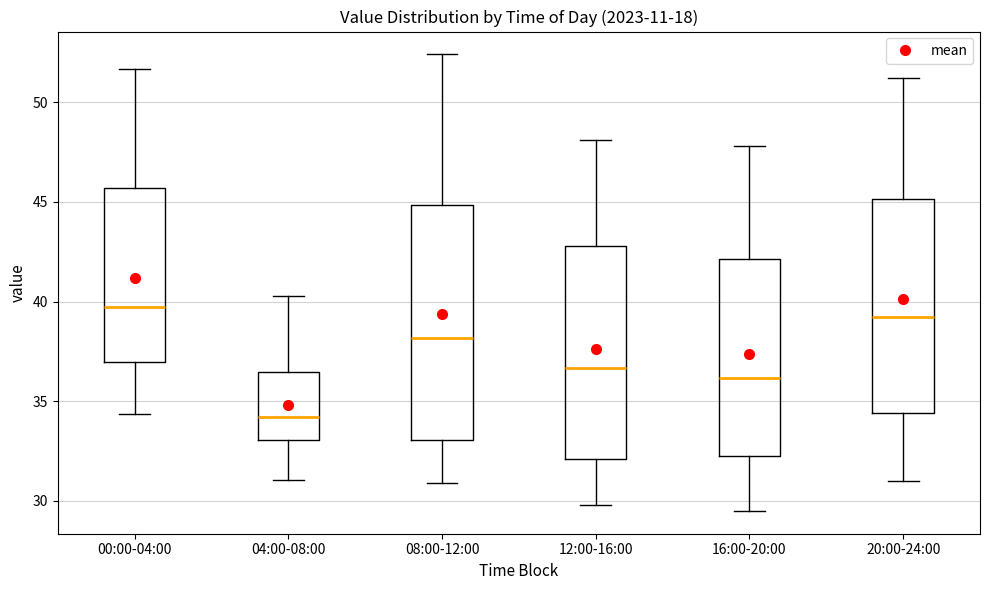

Reading left to right, transcribe this box plot: for each box, give where its median line is, the range the box spans, and where its two whiskers end, as read against the y-axis. The values are not printed on the chart, so give them approximately, as read against the axis.

00:00-04:00: median 39.5, box 37.0 to 45.5, whiskers 34.5 to 51.5
04:00-08:00: median 34.0, box 33.0 to 36.5, whiskers 31.0 to 40.5
08:00-12:00: median 38.0, box 33.0 to 45.0, whiskers 31.0 to 52.5
12:00-16:00: median 36.5, box 32.0 to 43.0, whiskers 30.0 to 48.0
16:00-20:00: median 36.0, box 32.5 to 42.0, whiskers 29.5 to 48.0
20:00-24:00: median 39.5, box 34.5 to 45.0, whiskers 31.0 to 51.0